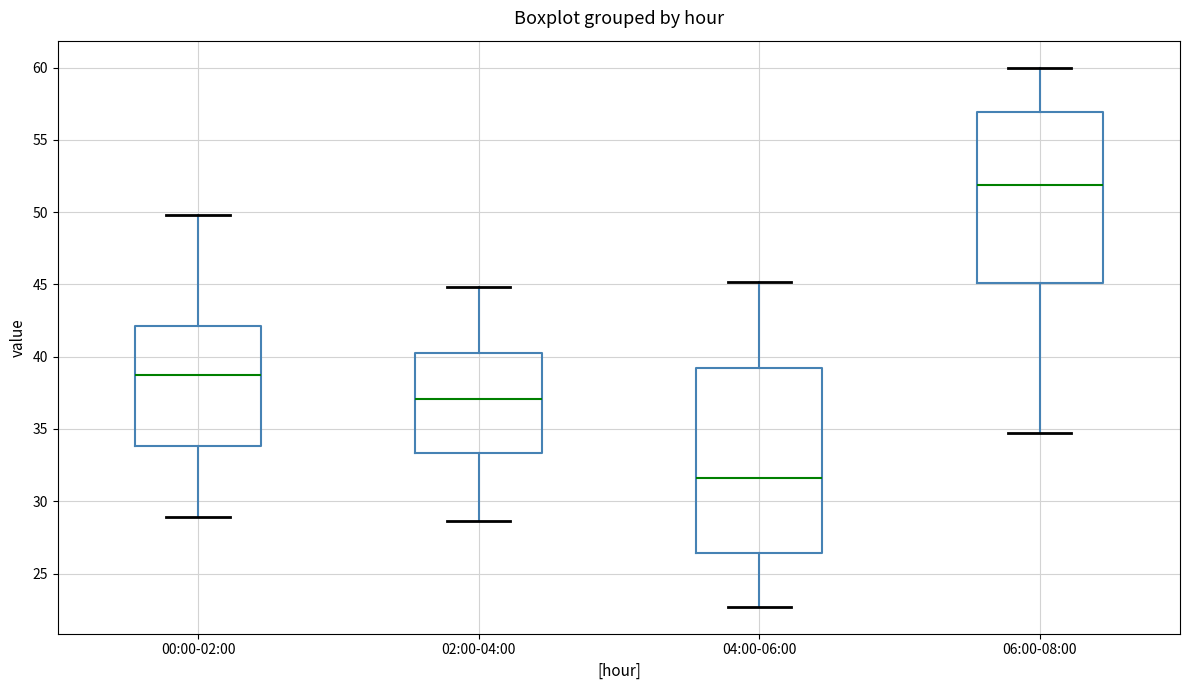

Which box is the tallest, from its lower edge to its upper edge?

04:00-06:00